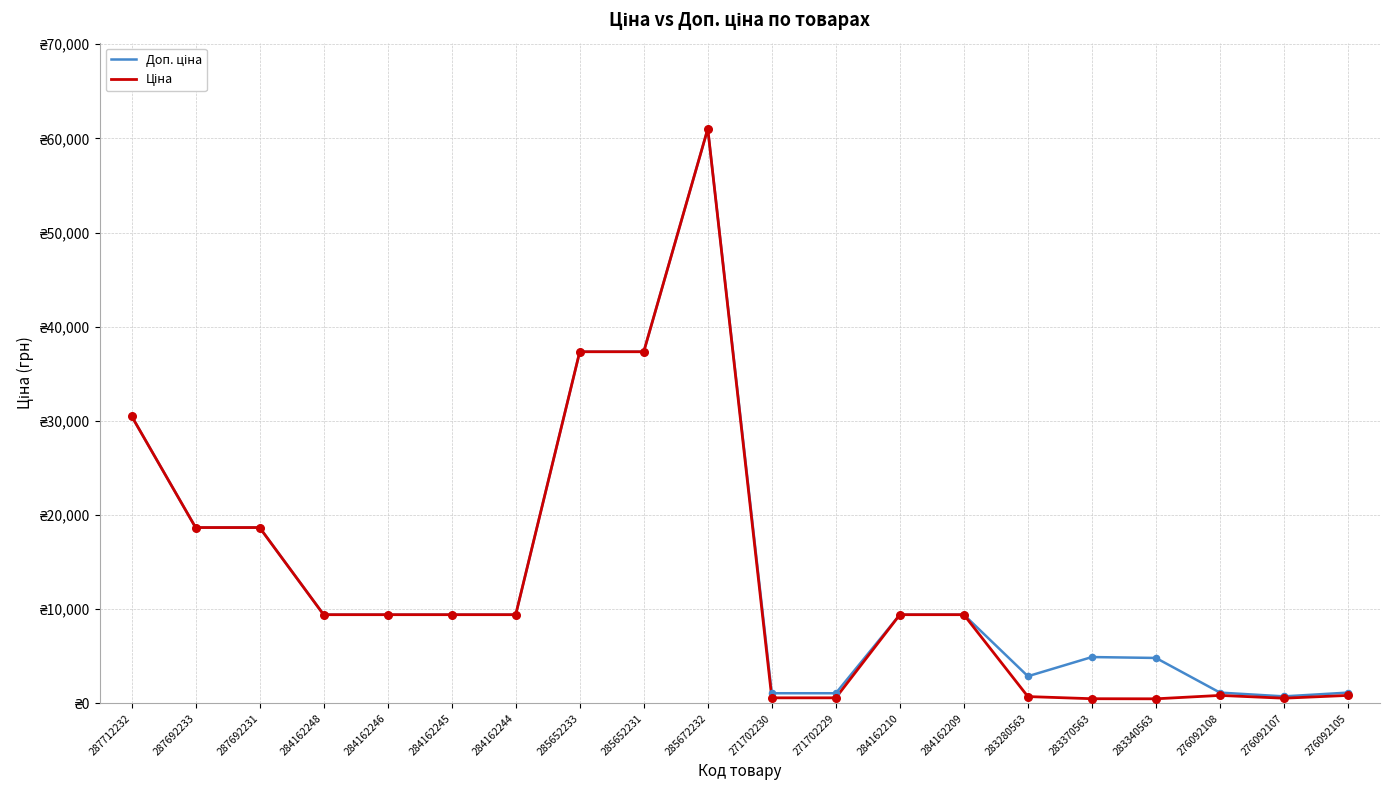

Is the value of Ціна at 276092105 greater than the value of Доп. ціна at 283340563?

No